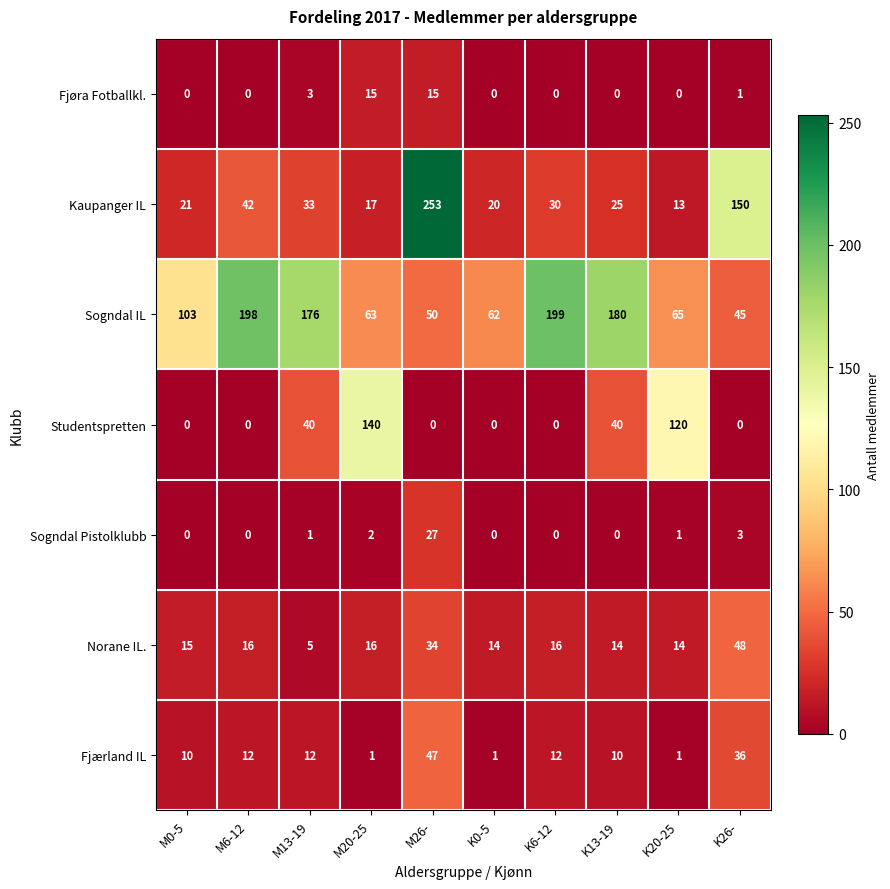

At which category does the chart reach its peak across all series?

M26-